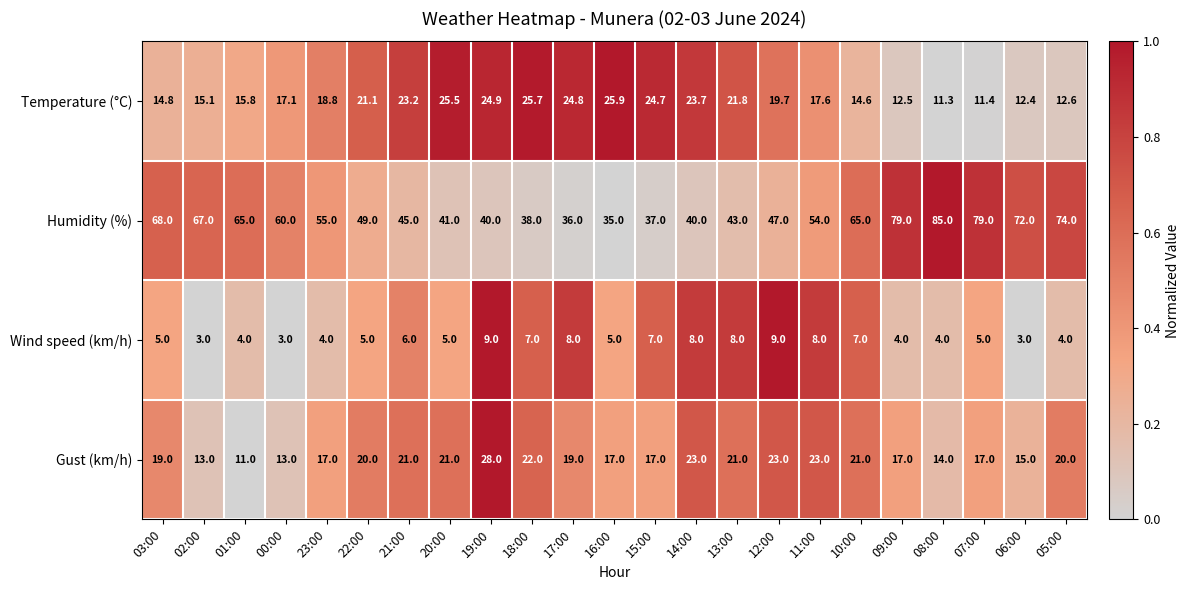

List the series in order of their peak value, highest first.

Humidity (%), Gust (km/h), Temperature (°C), Wind speed (km/h)